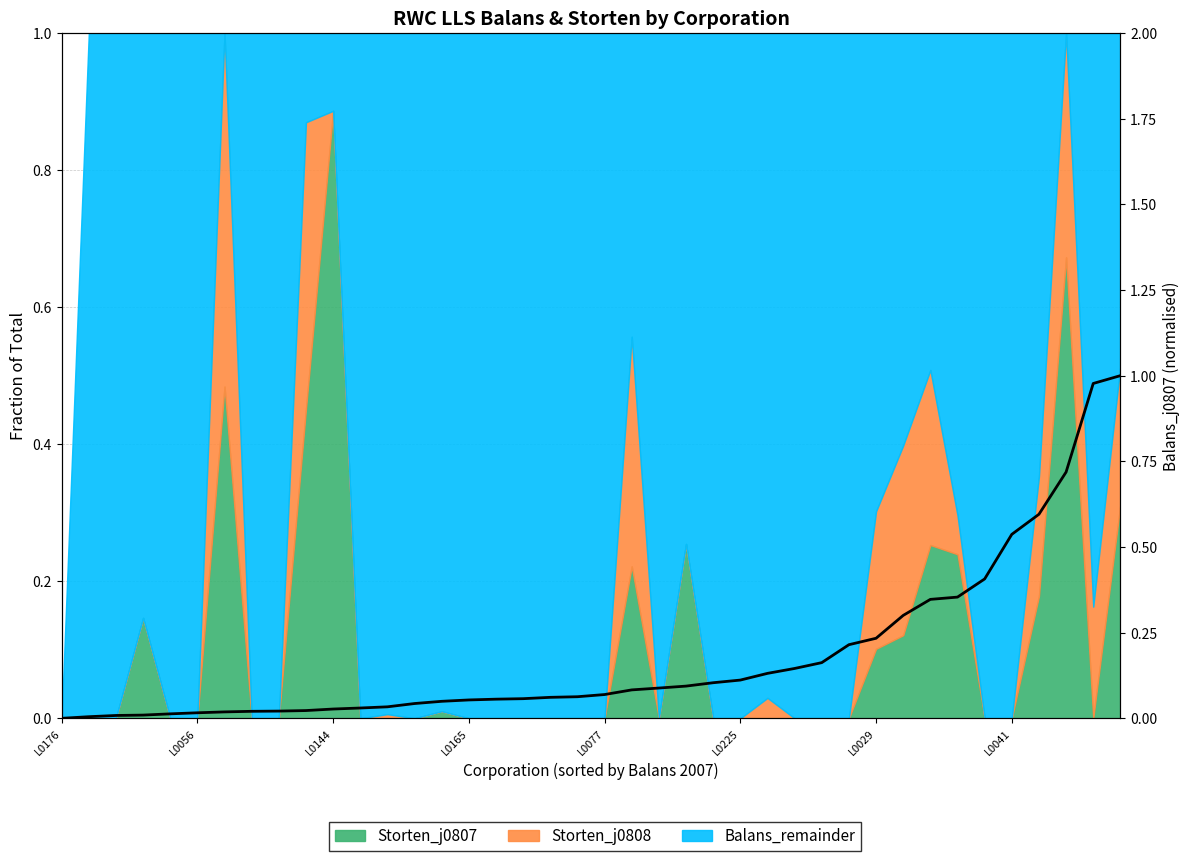

What is the value of the 39th point from the left?

1.0